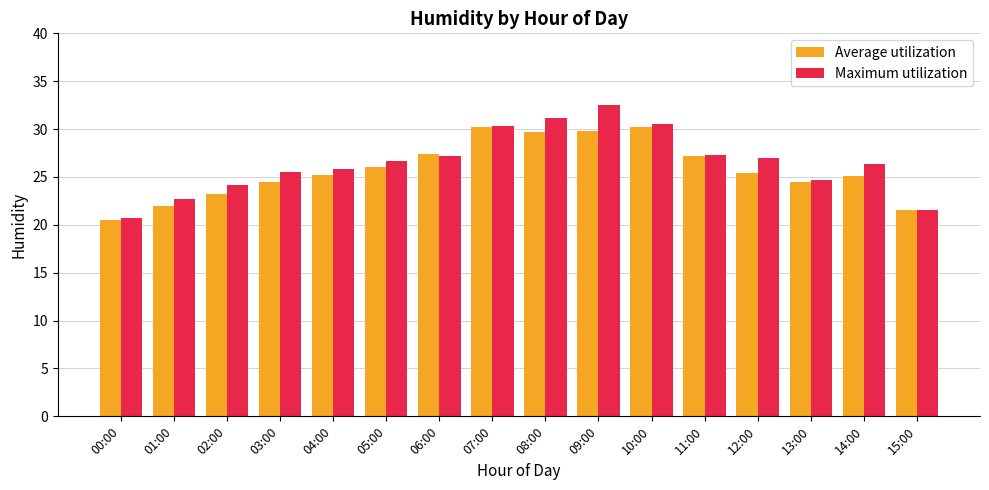

What is the label of the 12th bar from the left?

11:00